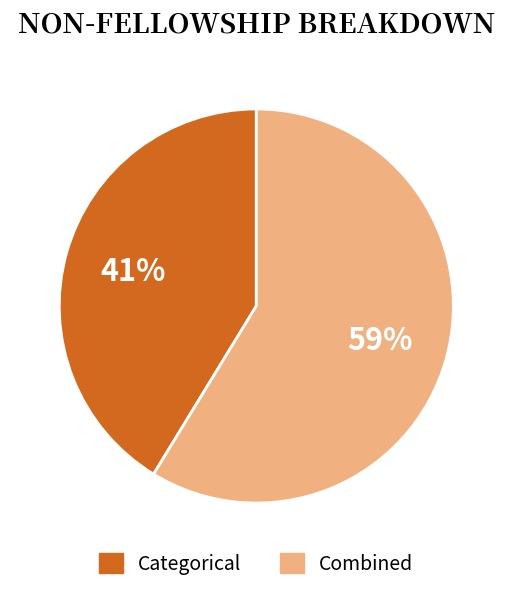

Rank the categories by value from highest to lowest.

Combined, Categorical